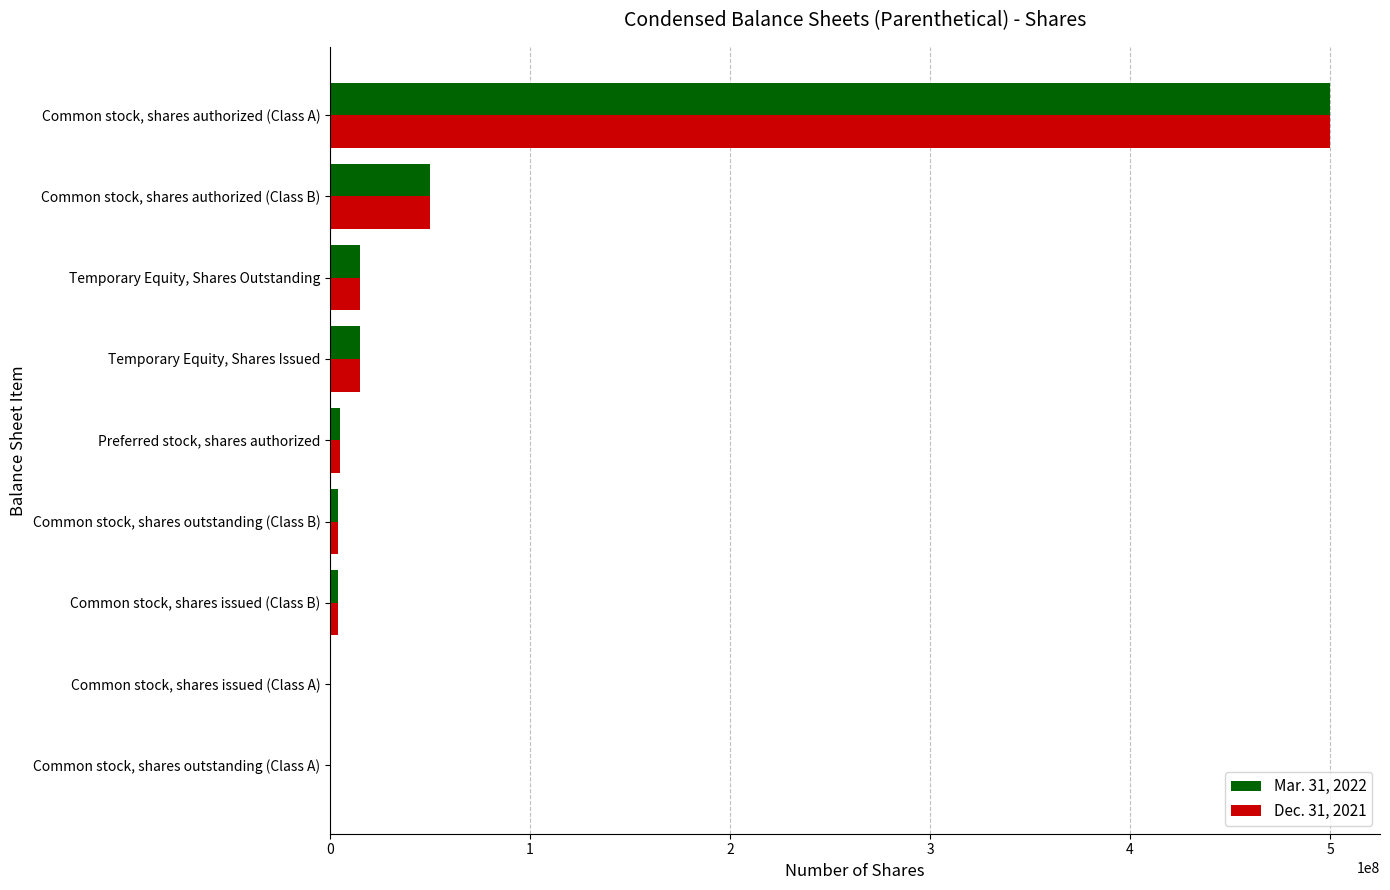

The value of Dec. 31, 2021 at Common stock, shares authorized (Class A) is 500000000. True or false?

True